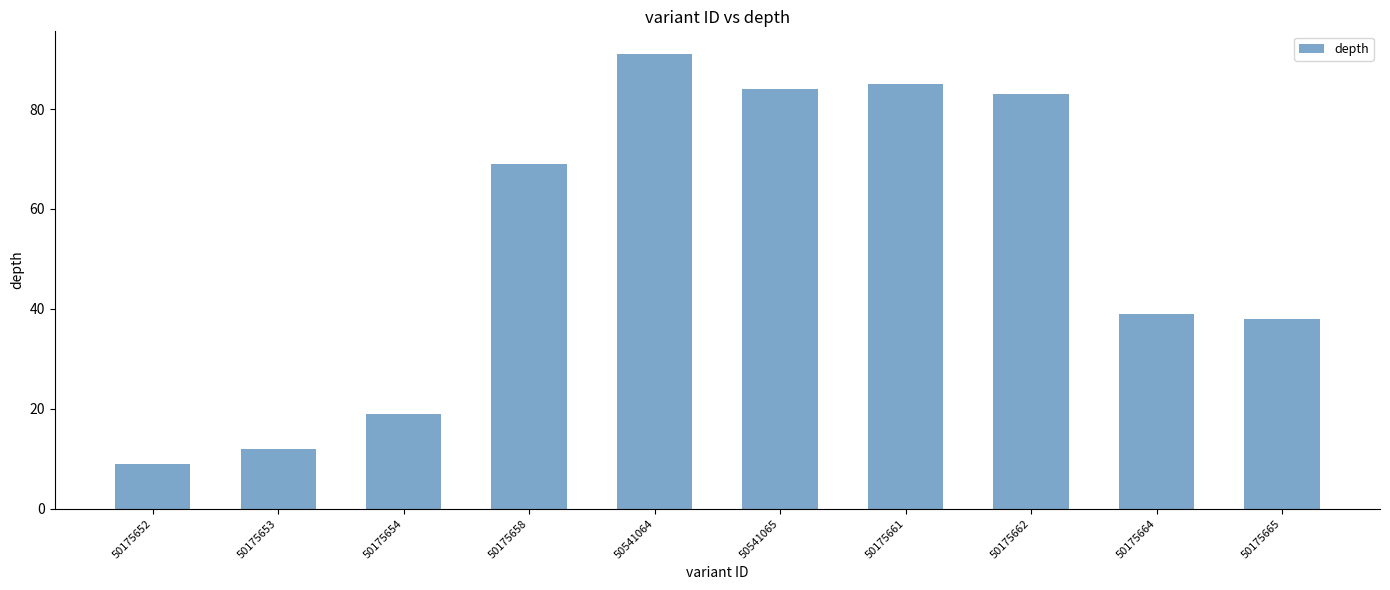

At which category does the chart reach its peak across all series?

50541064